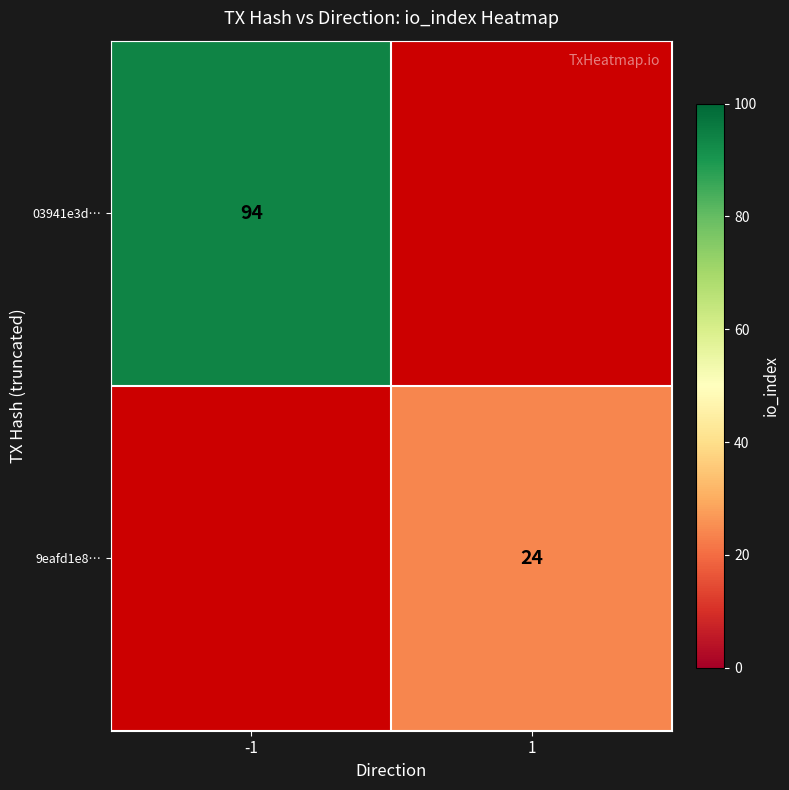

True or false: 9eafd1e8… has a value of 11.3 at 1.

False